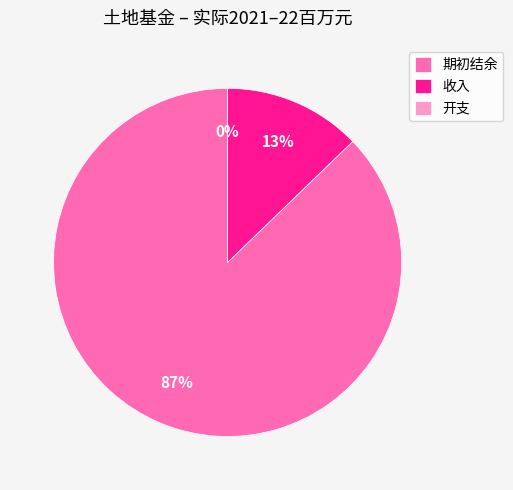

To the nearest percent, what portion does 收入 represent?

13%